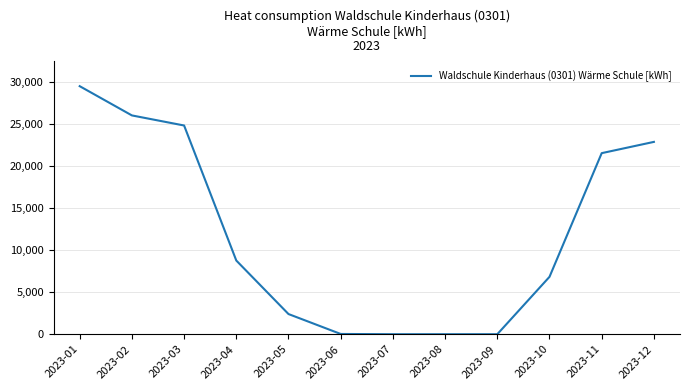

Which category has the highest value across all series?

2023-01